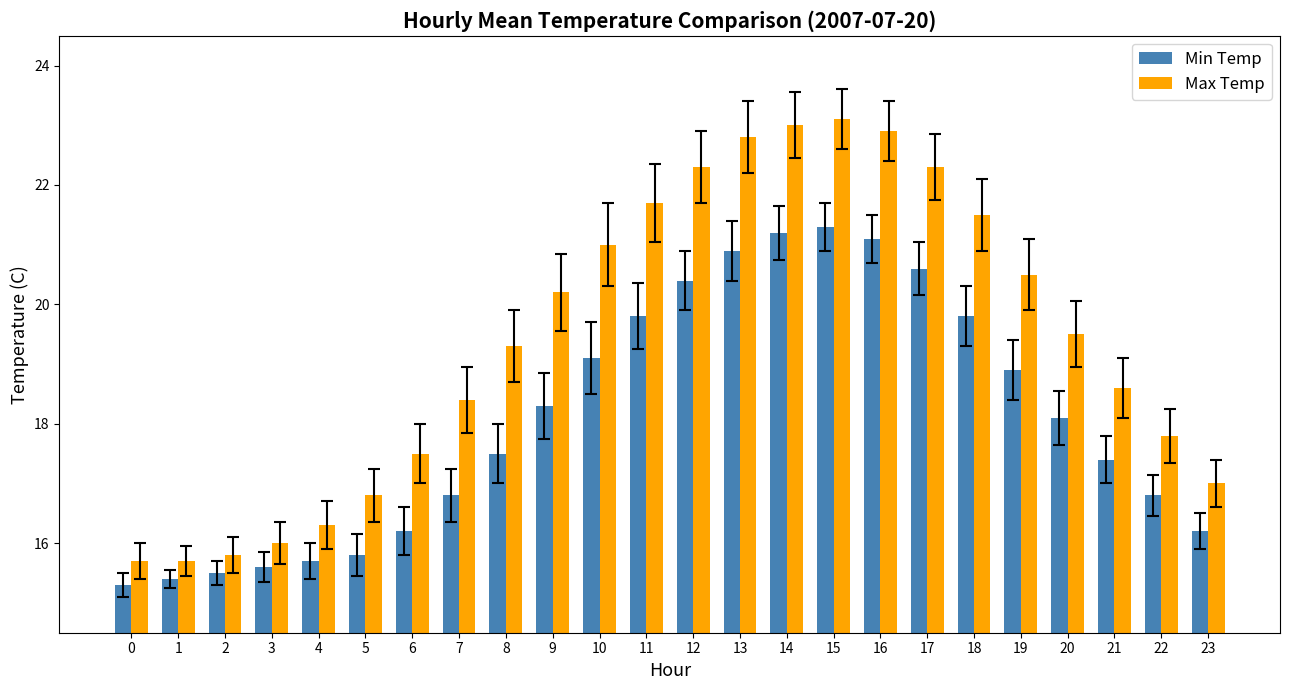

What is the difference between the Max Temp values at 1 and 13?

7.1